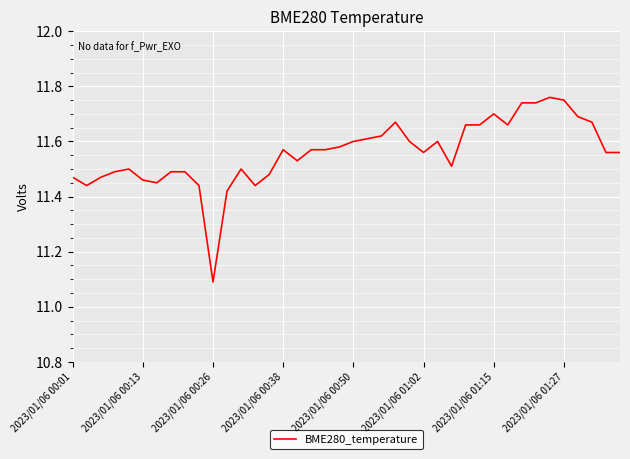

How many series are shown in this chart?

1